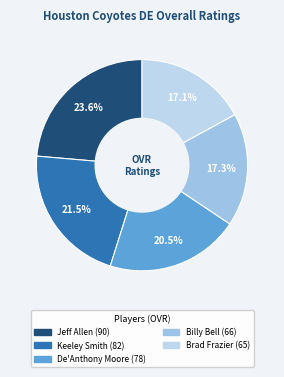

To the nearest percent, what is the combined percentage of Keeley Smith and Brad Frazier?

39%